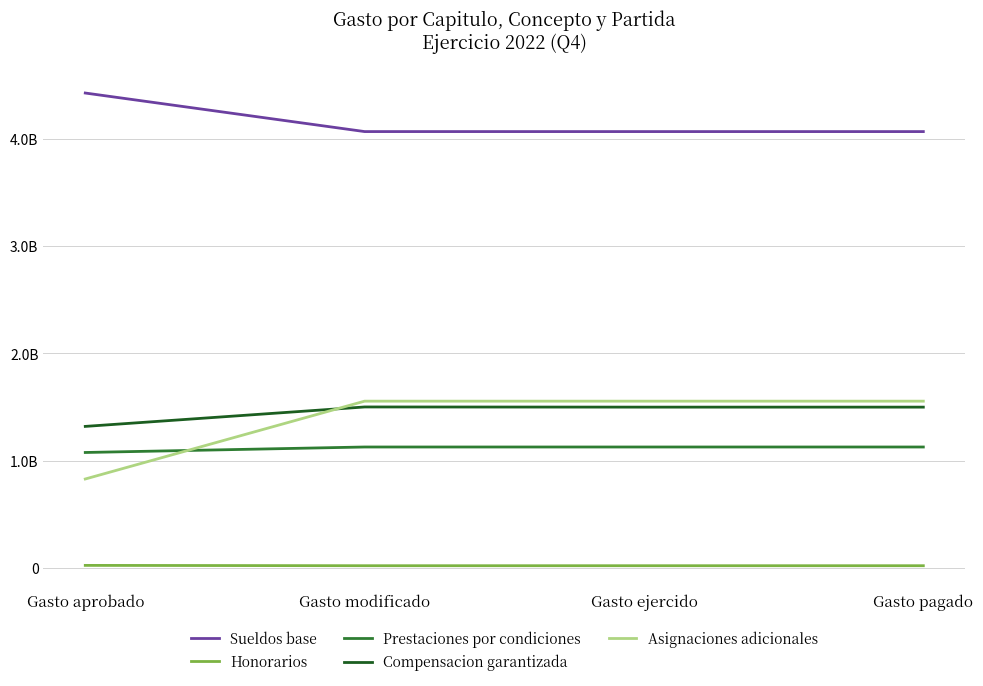

What is the lowest value of the Compensacion garantizada series?

1318997802